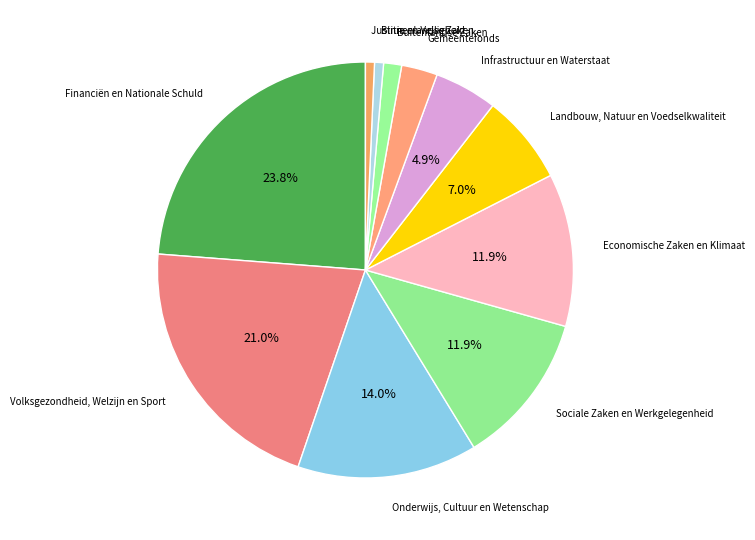

Count the number of slices in the pie.

11